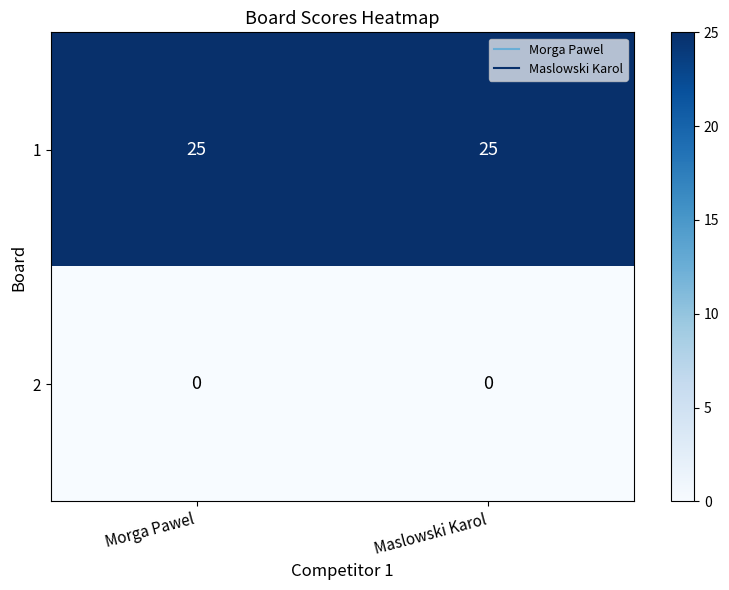

Is it true that 2 equals 0 at Morga Pawel?

True